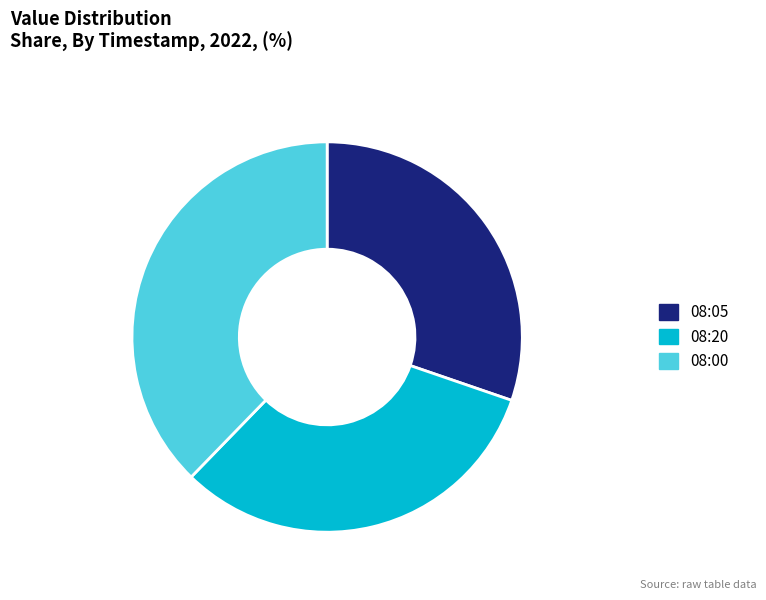

Does any single category account for the majority?

No